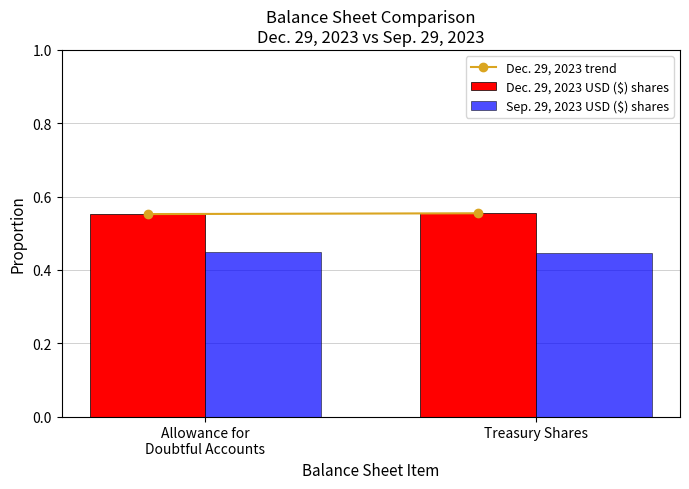

What is the sum of all Dec. 29, 2023 USD ($) shares values?

1.1